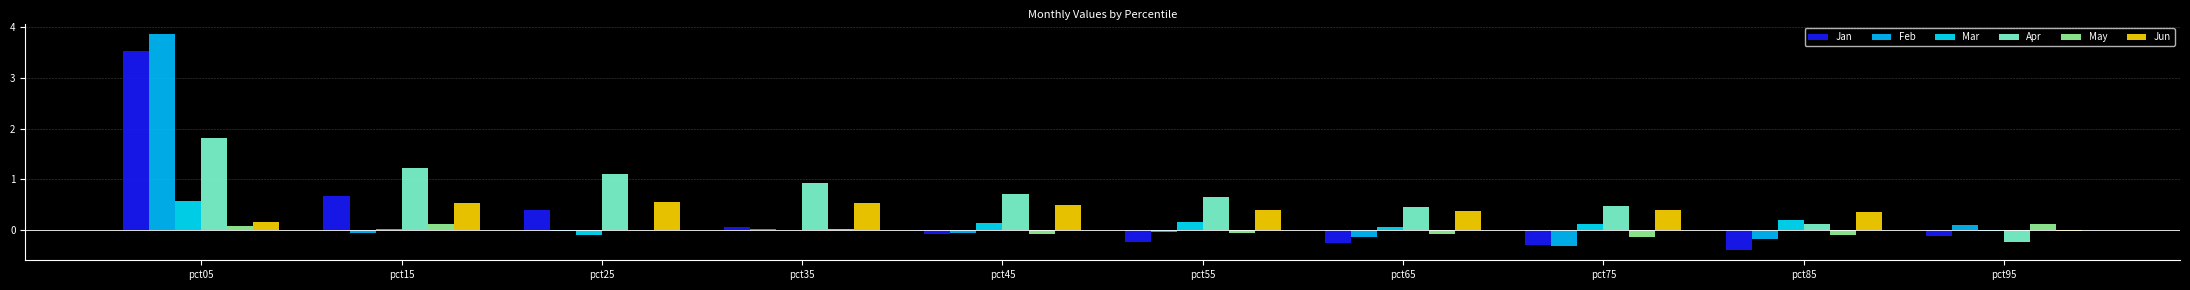

What are all the series names shown in the legend?

Jan, Feb, Mar, Apr, May, Jun